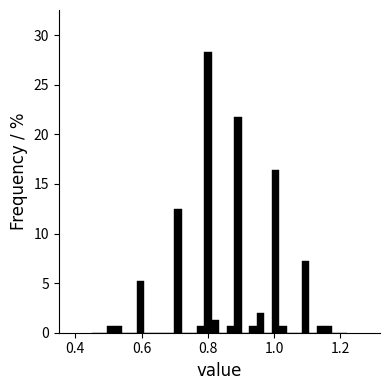

Read against the x-axis, roughly where is the centre of the tallest bar?

0.80